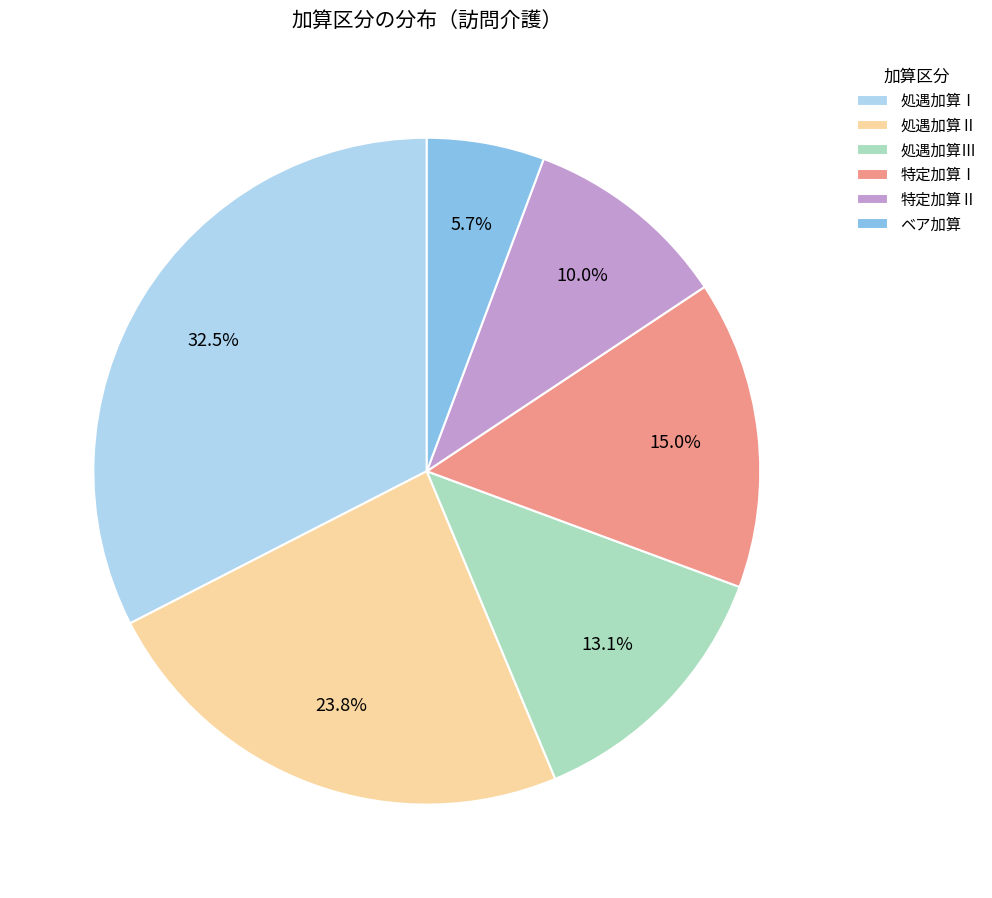

Between 特定加算Ⅰ and ベア加算, which is larger?

特定加算Ⅰ